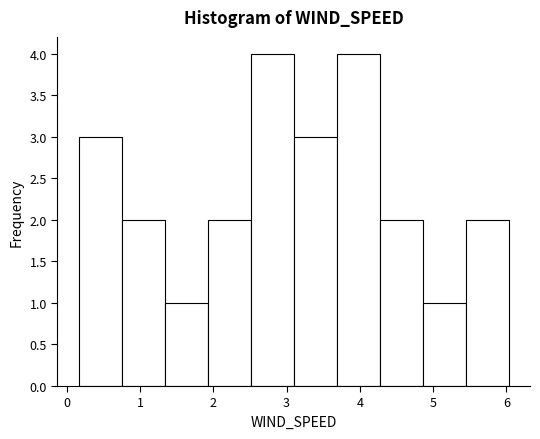

How tall is the bar that spans 3.7 to 4.3 on the x-axis? Neither the bar edges nor the heights are printed on the chart, so give them approximately, as read against the axes.

4